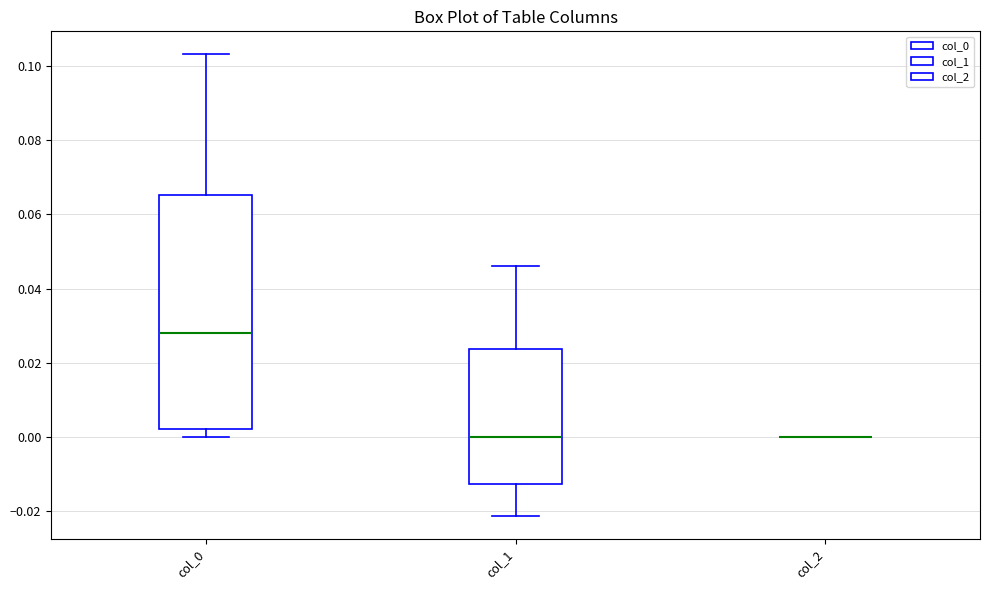

Reading left to right, transcribe this box plot: for each box, give where its median line is, the range the box spans, and where its two whiskers end, as read against the y-axis. The values are not printed on the chart, so give them approximately, as read against the axis.

col_0: median 0.028, box 0.002 to 0.066, whiskers 0.000 to 0.104
col_1: median 0.000, box -0.012 to 0.024, whiskers -0.022 to 0.046
col_2: box collapsed to a line at 0.000, whiskers 0.000 to 0.000